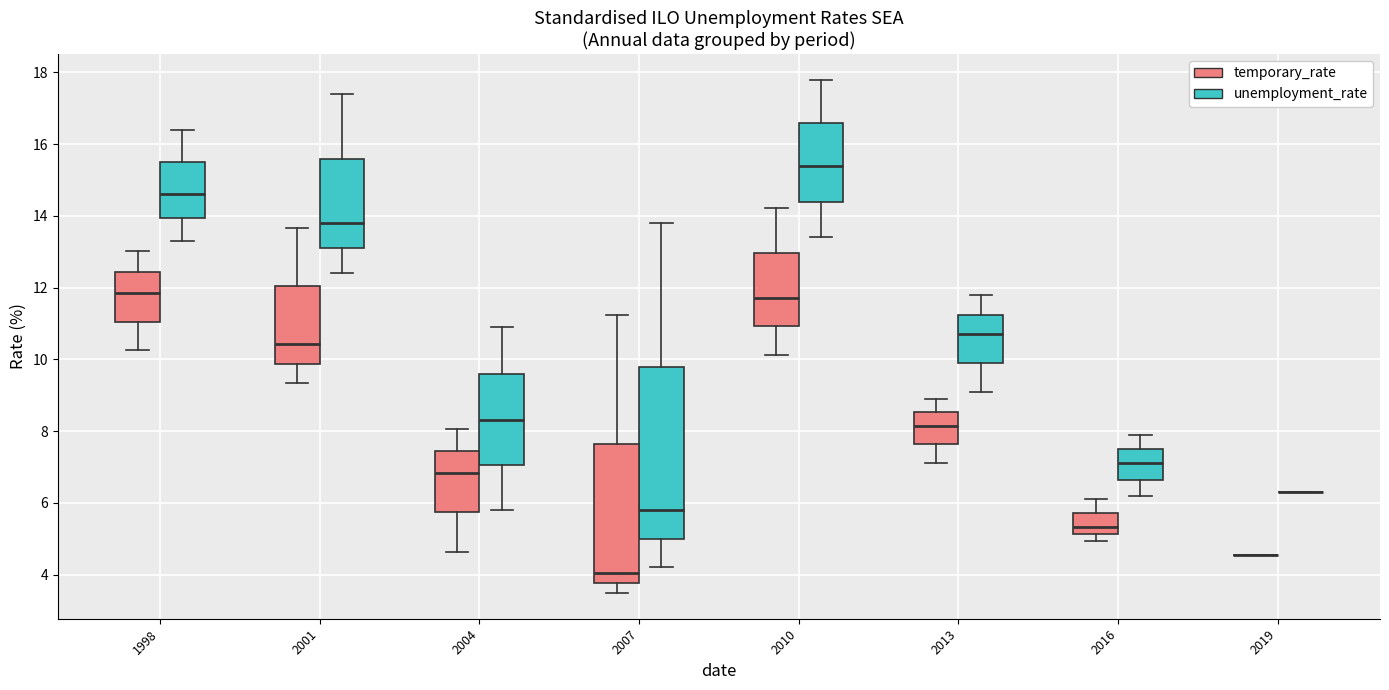

Reading left to right, transcribe this box plot: for each box, give where its median line is, the range the box spans, and where its two whiskers end, as read against the y-axis. The values are not printed on the chart, so give them approximately, as read against the axis.

1998 (temporary_rate): median 11.8, box 11.0 to 12.4, whiskers 10.2 to 13.0
1998 (unemployment_rate): median 14.6, box 14.0 to 15.6, whiskers 13.4 to 16.4
2001 (temporary_rate): median 10.4, box 9.8 to 12.0, whiskers 9.4 to 13.6
2001 (unemployment_rate): median 13.8, box 13.2 to 15.6, whiskers 12.4 to 17.4
2004 (temporary_rate): median 6.8, box 5.8 to 7.4, whiskers 4.6 to 8.0
2004 (unemployment_rate): median 8.4, box 7.0 to 9.6, whiskers 5.8 to 11.0
2007 (temporary_rate): median 4.0, box 3.8 to 7.6, whiskers 3.4 to 11.2
2007 (unemployment_rate): median 5.8, box 5.0 to 9.8, whiskers 4.2 to 13.8
2010 (temporary_rate): median 11.8, box 11.0 to 13.0, whiskers 10.2 to 14.2
2010 (unemployment_rate): median 15.4, box 14.4 to 16.6, whiskers 13.4 to 17.8
2013 (temporary_rate): median 8.2, box 7.6 to 8.6, whiskers 7.2 to 8.8
2013 (unemployment_rate): median 10.8, box 10.0 to 11.2, whiskers 9.2 to 11.8
2016 (temporary_rate): median 5.4, box 5.2 to 5.8, whiskers 5.0 to 6.0
2016 (unemployment_rate): median 7.2, box 6.6 to 7.6, whiskers 6.2 to 8.0
2019 (temporary_rate): box collapsed to a line at 4.6, whiskers 4.6 to 4.6
2019 (unemployment_rate): box collapsed to a line at 6.4, whiskers 6.4 to 6.4